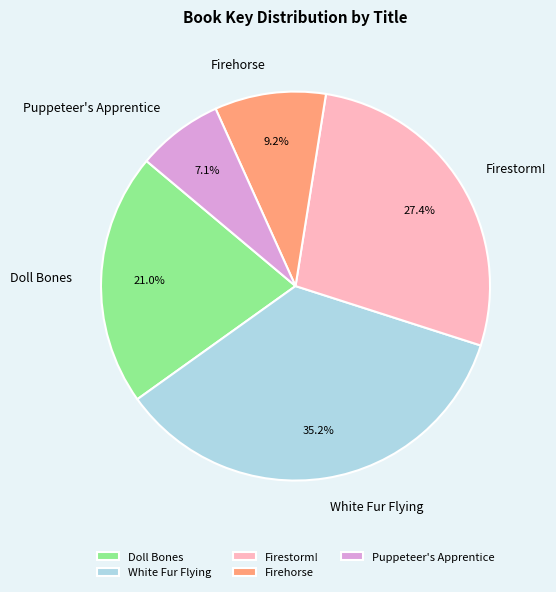

Do Doll Bones and White Fur Flying together represent more than half of the pie?

Yes